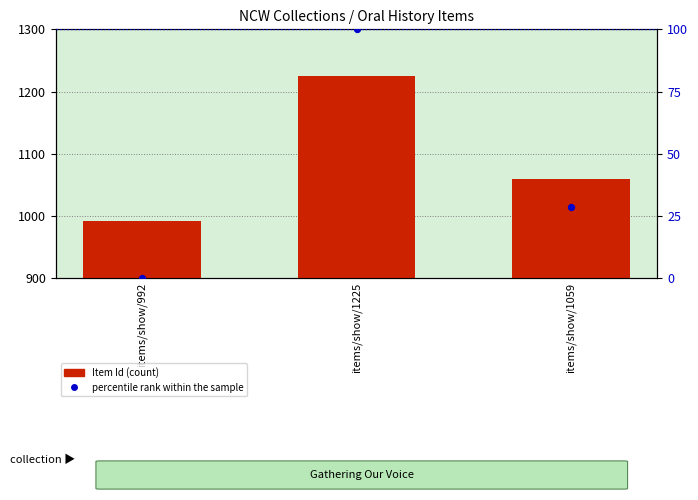

At which category is the sum across all series the highest?

items/show/1225